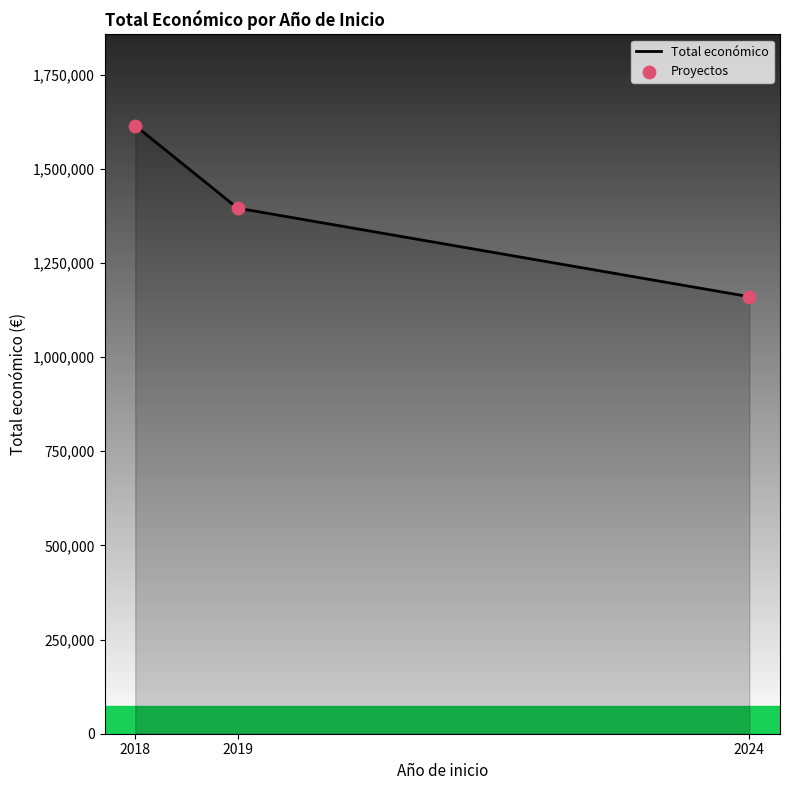

What is the highest value of the Total económico series?

1614454.0